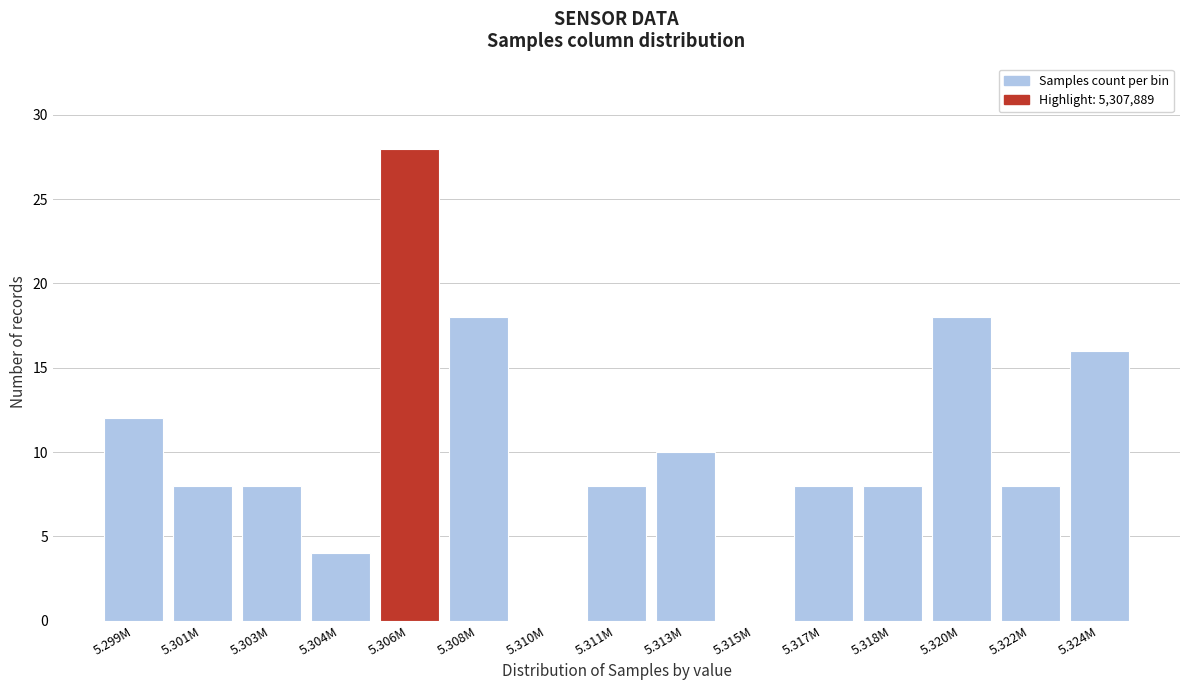

Reading left to right, extract all data points from this chart.

5.299M=12	5.301M=8	5.303M=8	5.304M=4	5.306M=28	5.308M=18	5.310M=0	5.311M=8	5.313M=10	5.315M=0	5.317M=8	5.318M=8	5.320M=18	5.322M=8	5.324M=16